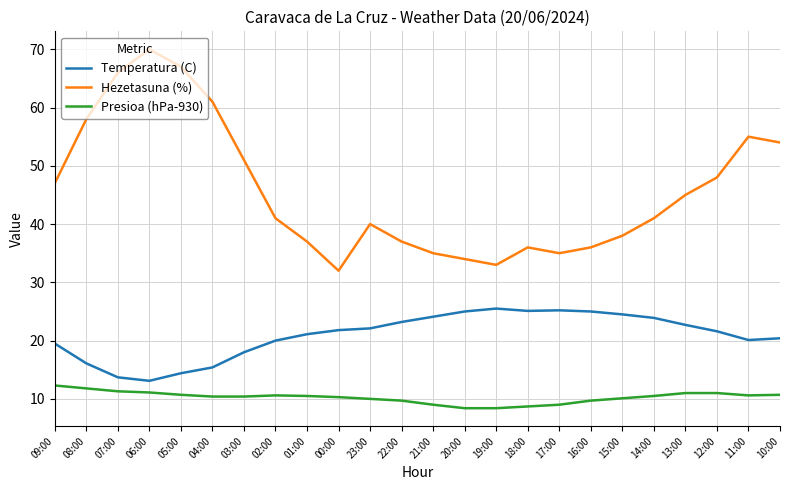

Is the value of Presioa (hPa-930) at 01:00 greater than the value of Temperatura (C) at 20:00?

No